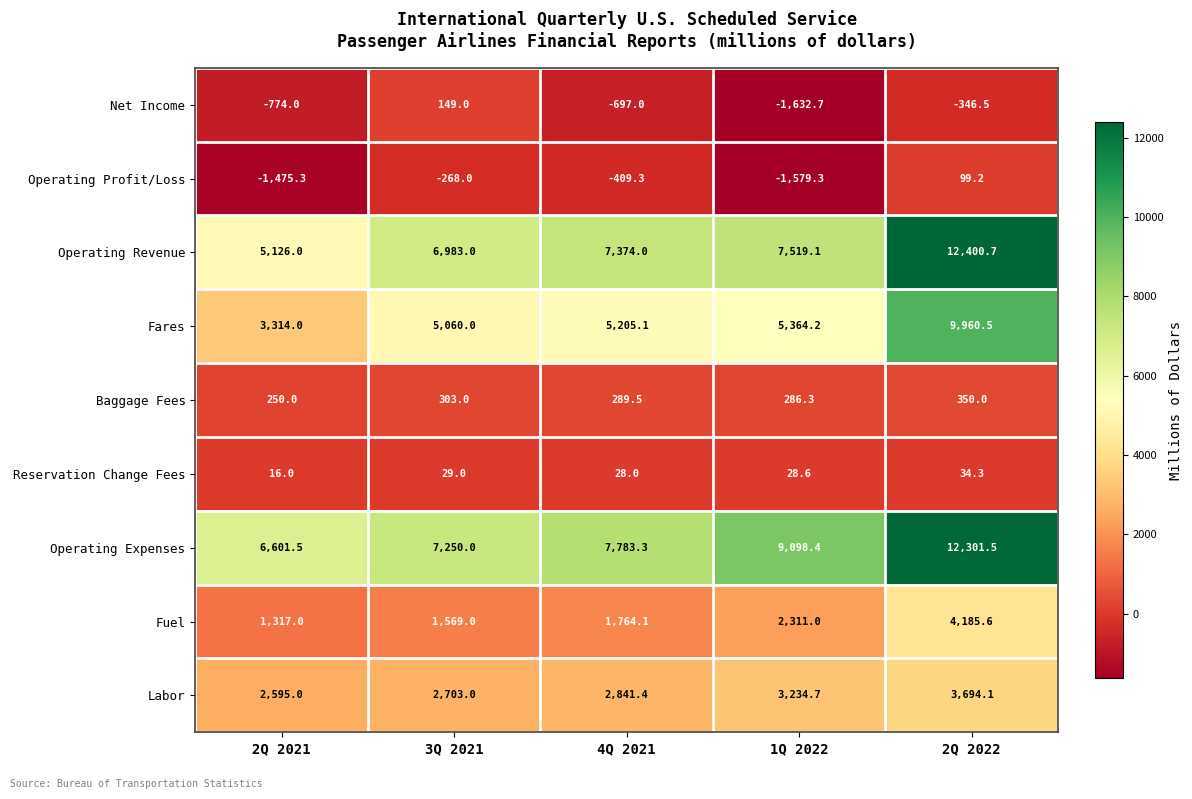

True or false: Baggage Fees has a value of 250.0 at 2Q 2021.

True